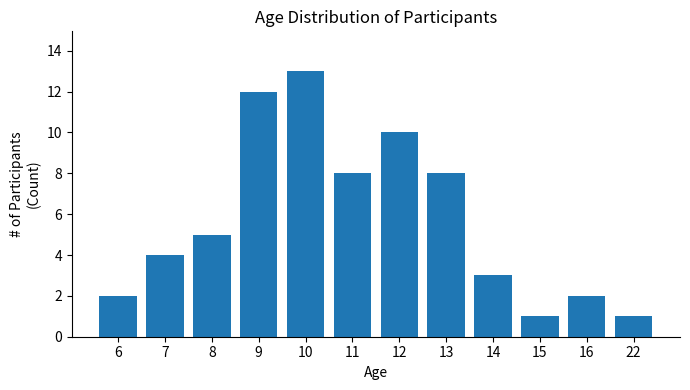

What is the value of the 9th bar from the left?

3